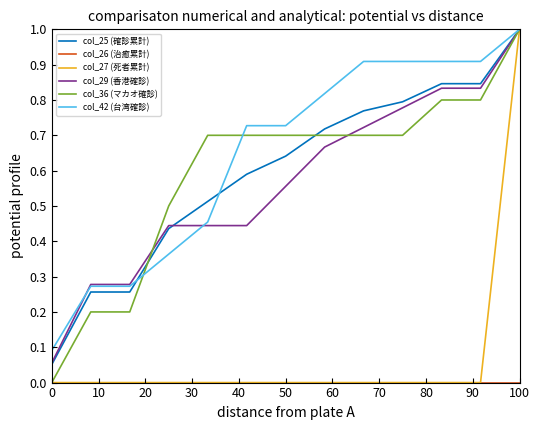

How many lines are shown in the chart?

6